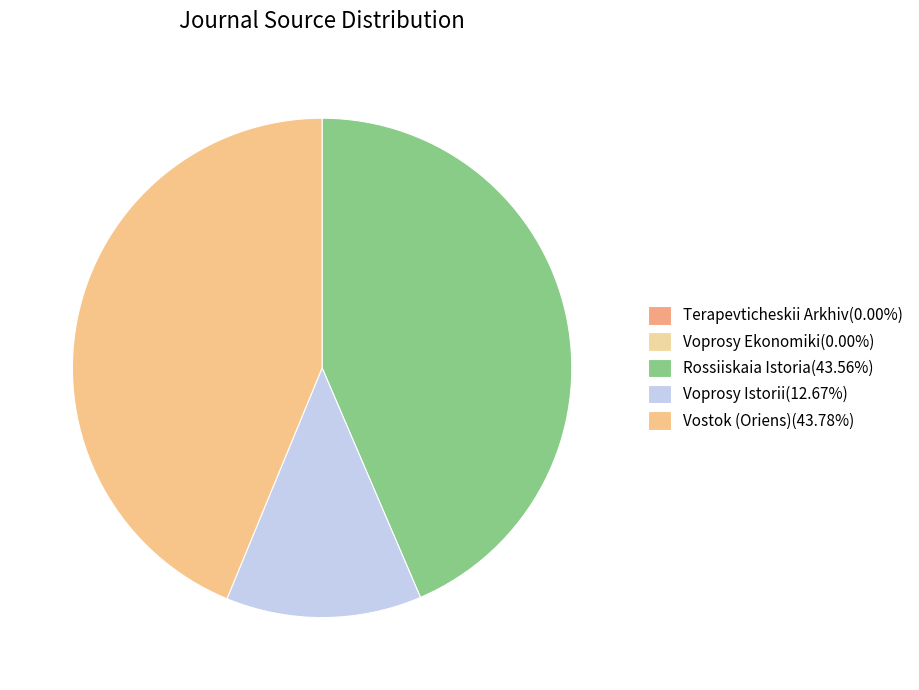

How many slices are in this pie chart?

5